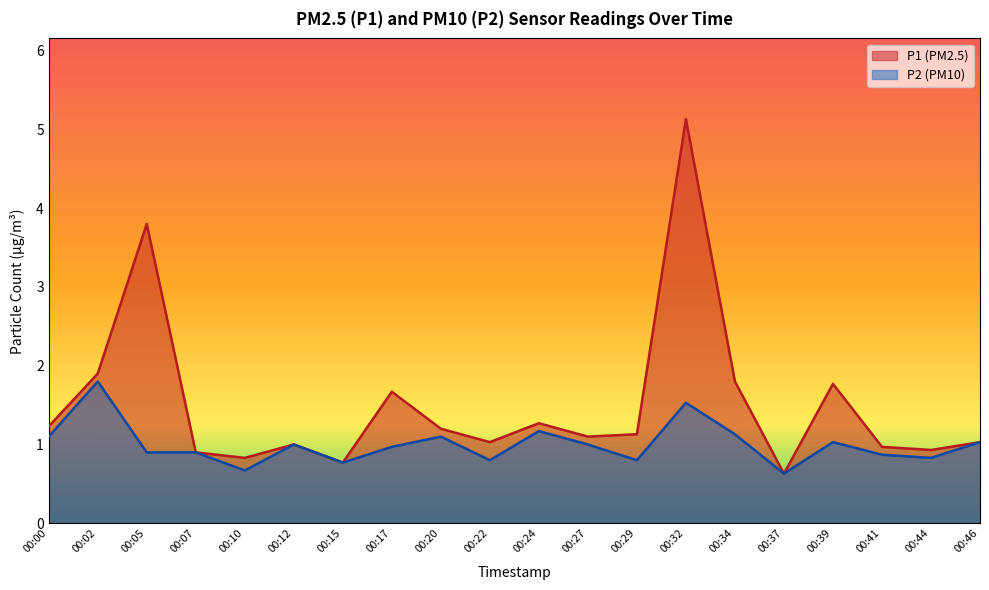

At which label does P2 first exceed 1?

00:00